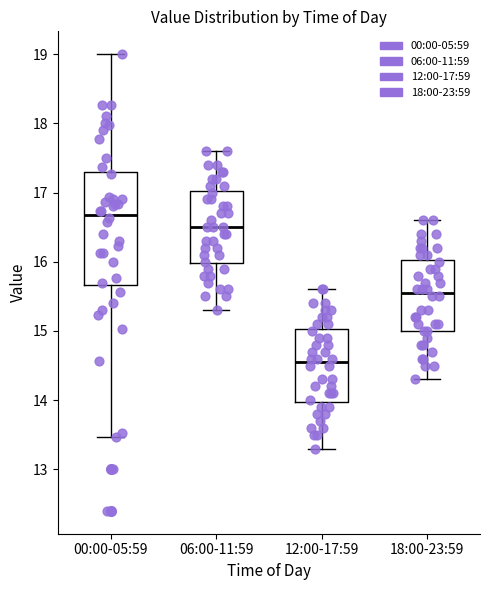

Where does the upper whisker of the box for 18:00-23:59 end on the y-axis? The values are not printed on the chart, so give them approximately, as read against the axis.

16.6